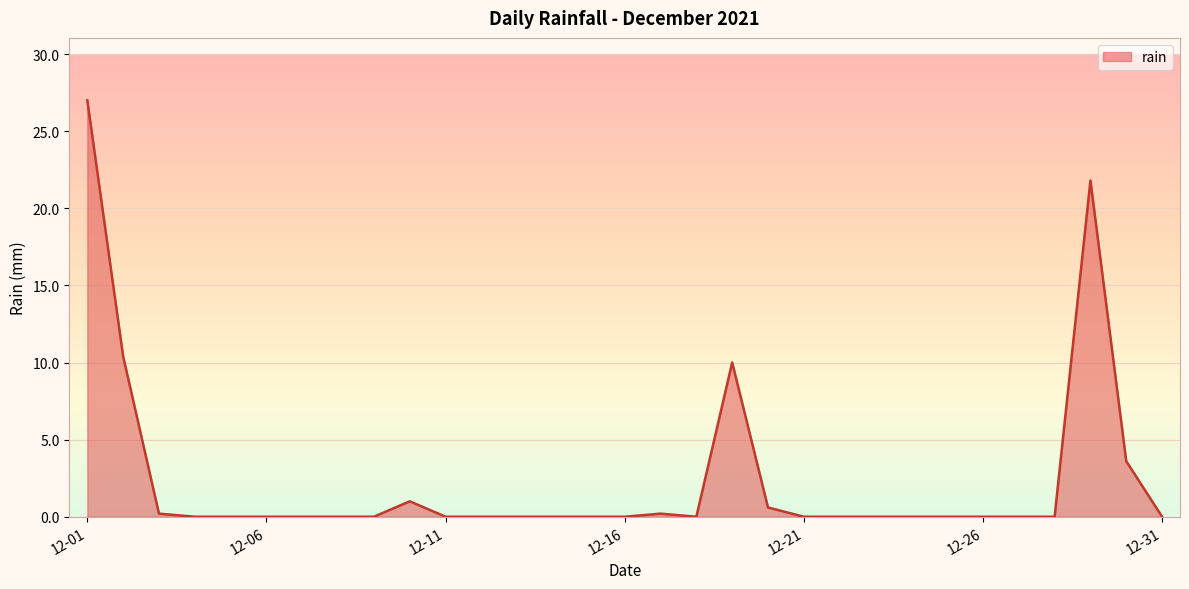

What is the greatest value displayed?

27.0